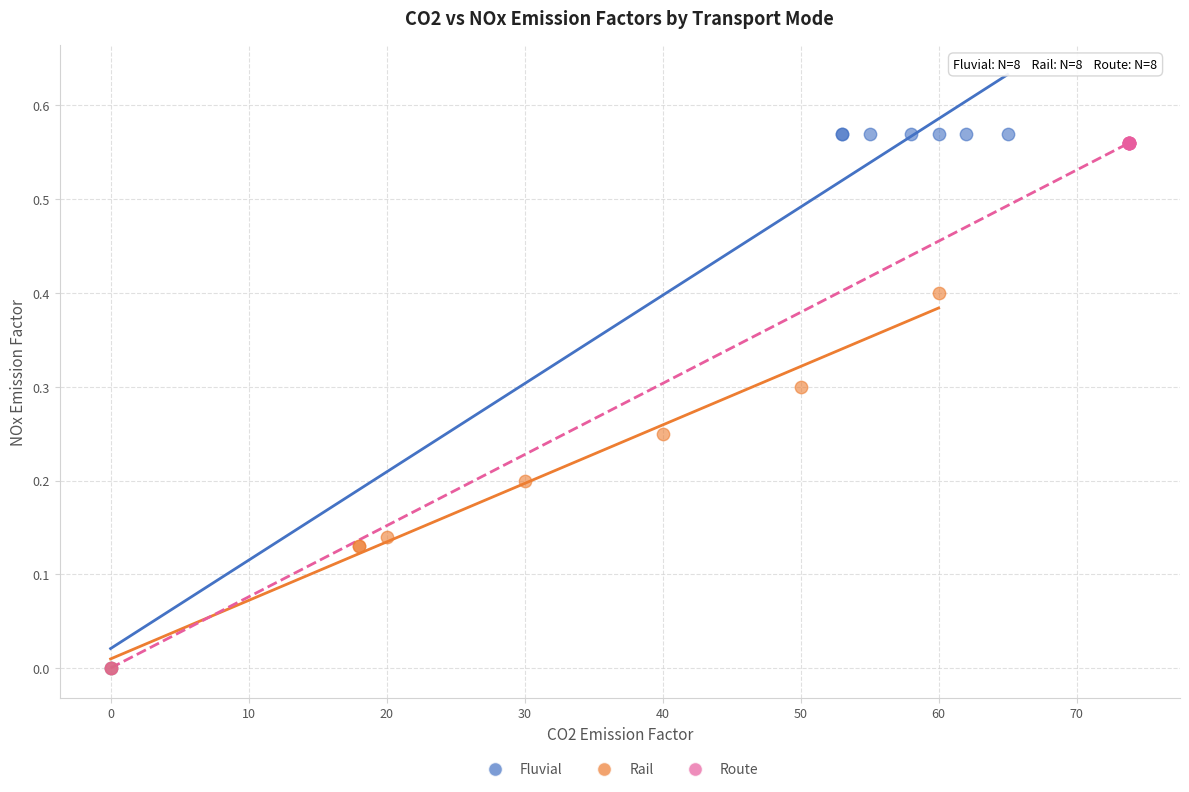

Which series reaches the maximum Y coordinate?

Fluvial